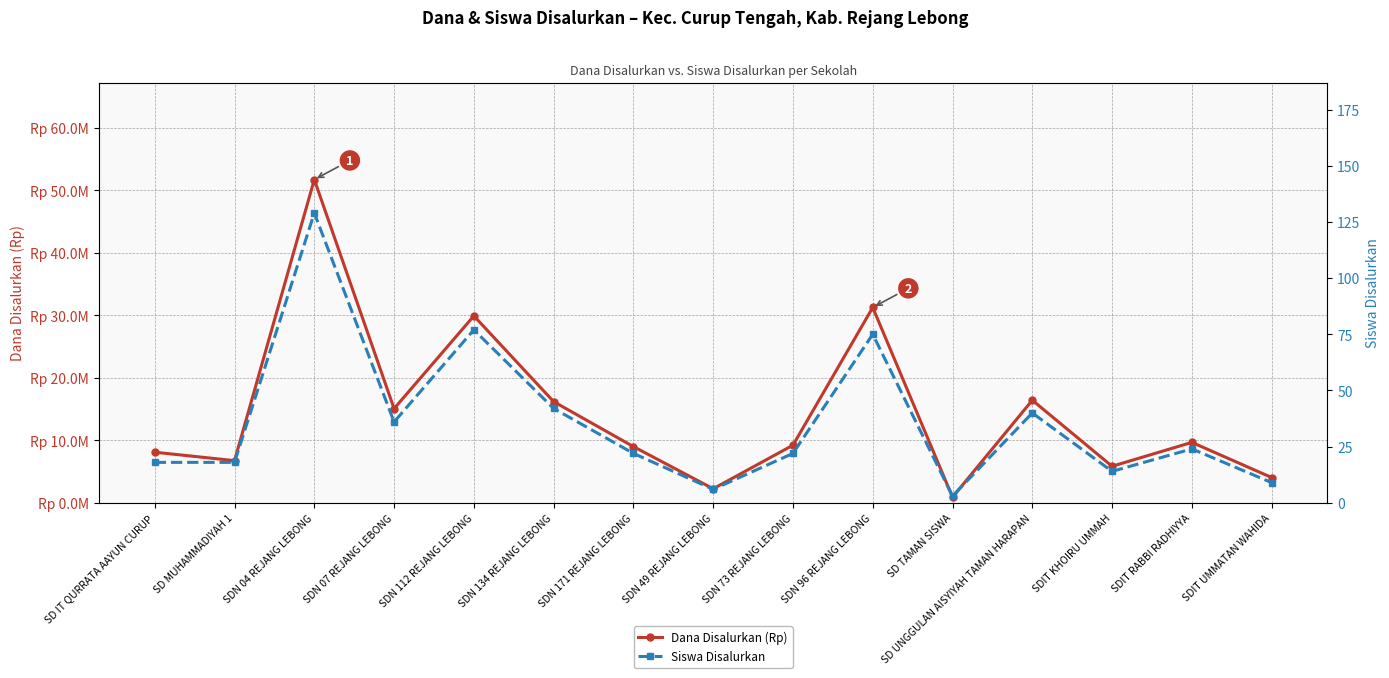

What is the sum of the Siswa Disalurkan values at SDN 73 REJANG LEBONG and SDN 49 REJANG LEBONG?

28